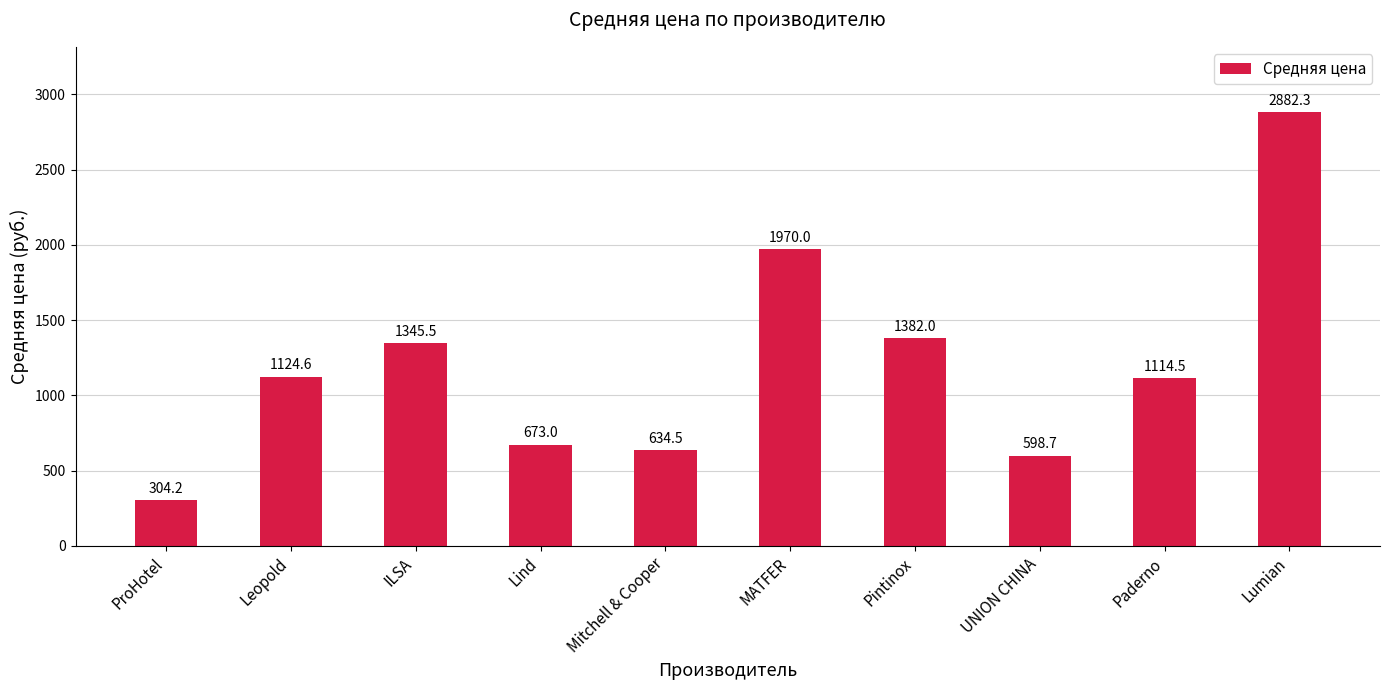

Are the bars grouped side by side (vs. stacked)?

No